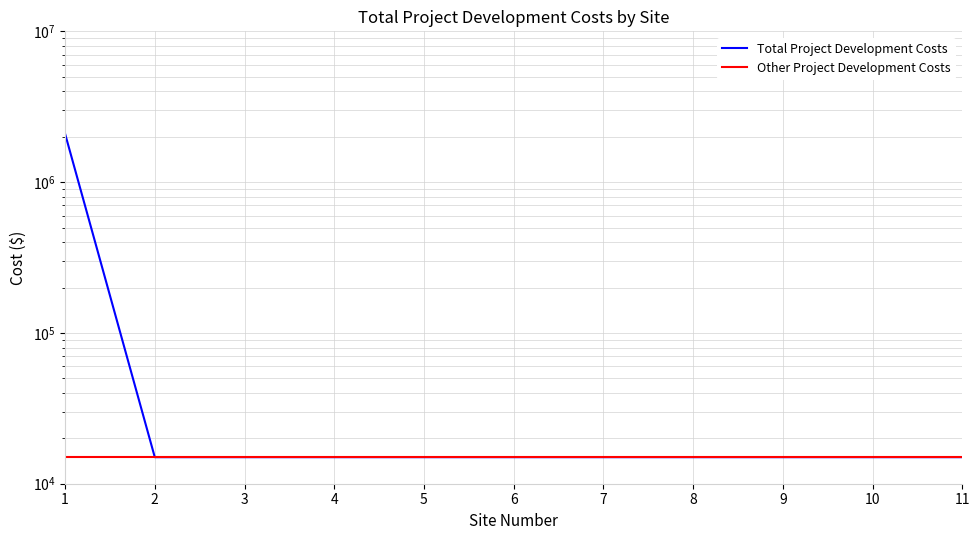

True or false: Total Project Development Costs has a value of 15000 at 4.

True